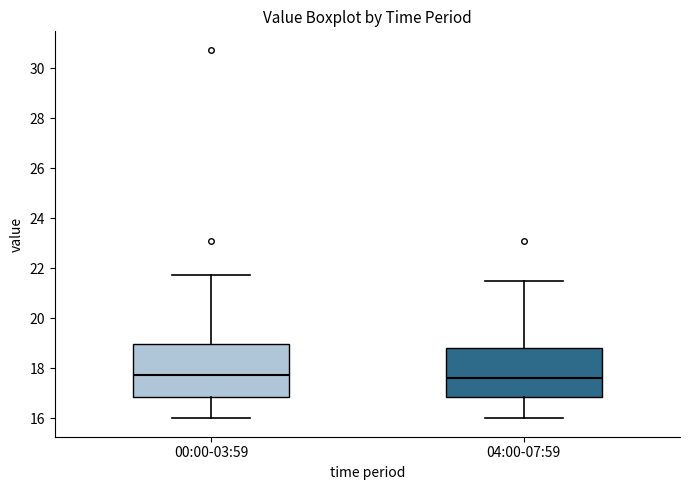

Reading left to right, read every box against the y-axis: the position of its median line, the range the box covers, and the ends of its whiskers. The values are not printed on the chart, so give them approximately, as read against the axis.

00:00-03:59: median 17.8, box 16.8 to 19.0, whiskers 16.0 to 21.8
04:00-07:59: median 17.6, box 16.8 to 18.8, whiskers 16.0 to 21.6